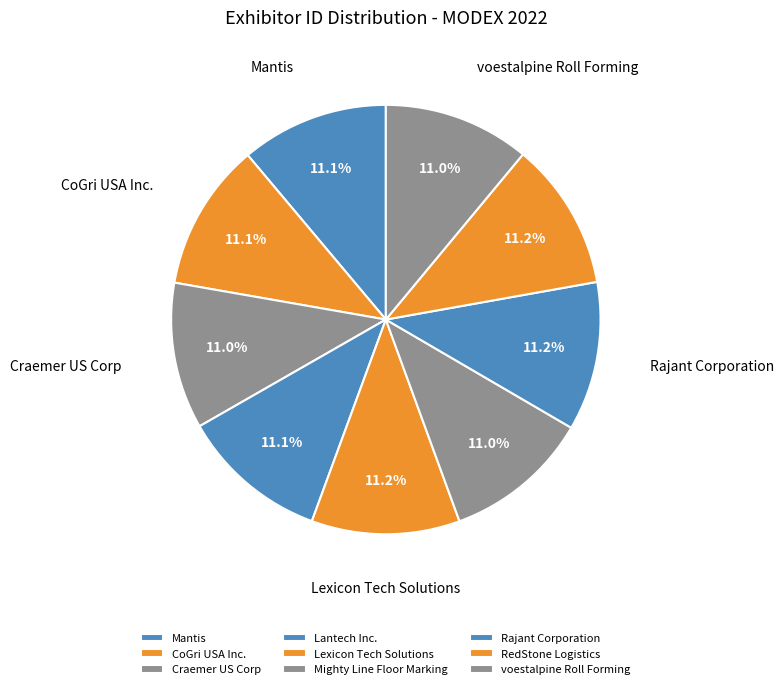

How many slices are in this pie chart?

9